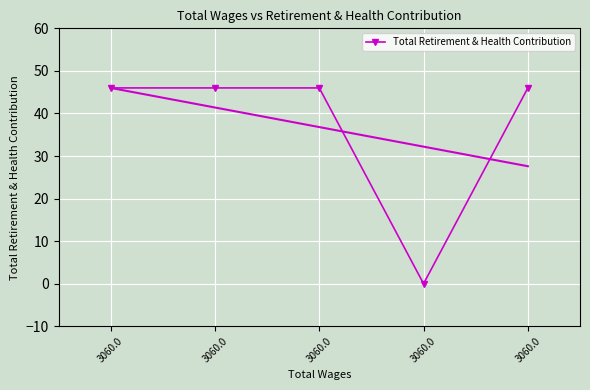

At which category does the chart reach its minimum across all series?

3060.0